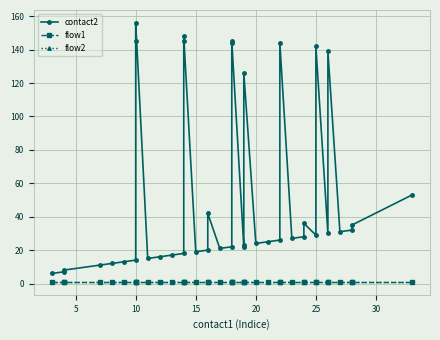

What is the value of the flow1 point at the 20th from the left?

1